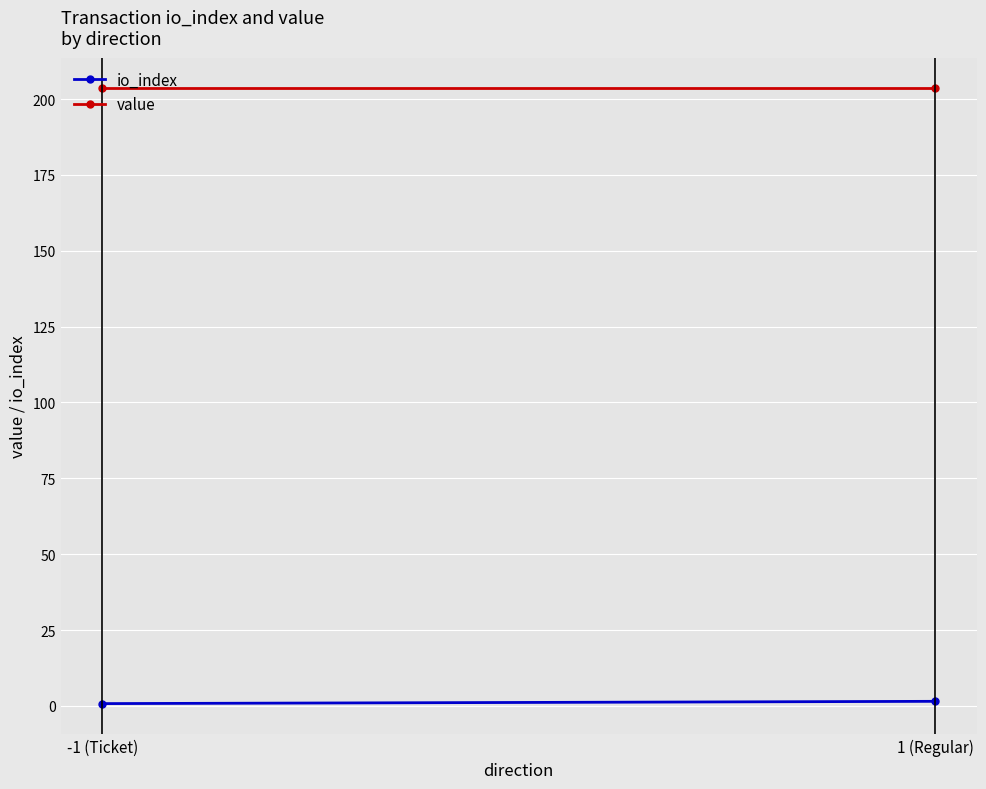

What is the maximum value shown in the chart?

203.5